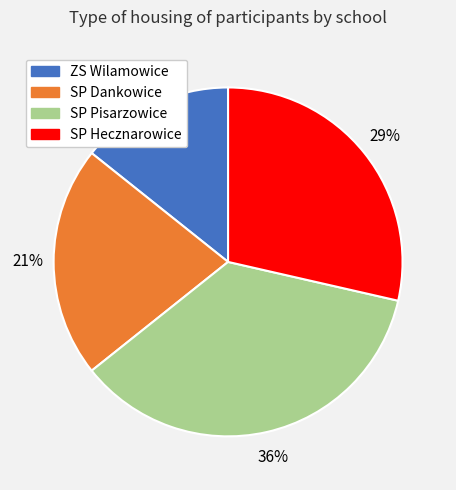

Does any single category account for the majority?

No